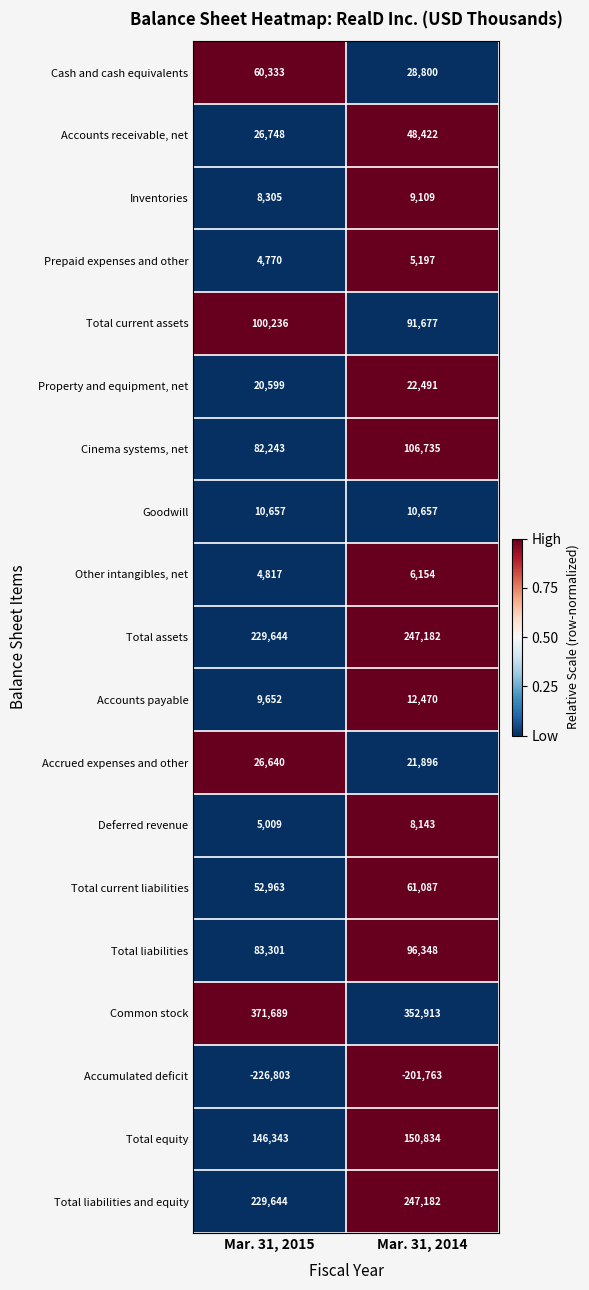

What is the difference between the maximum and minimum values in the Inventories series?

804